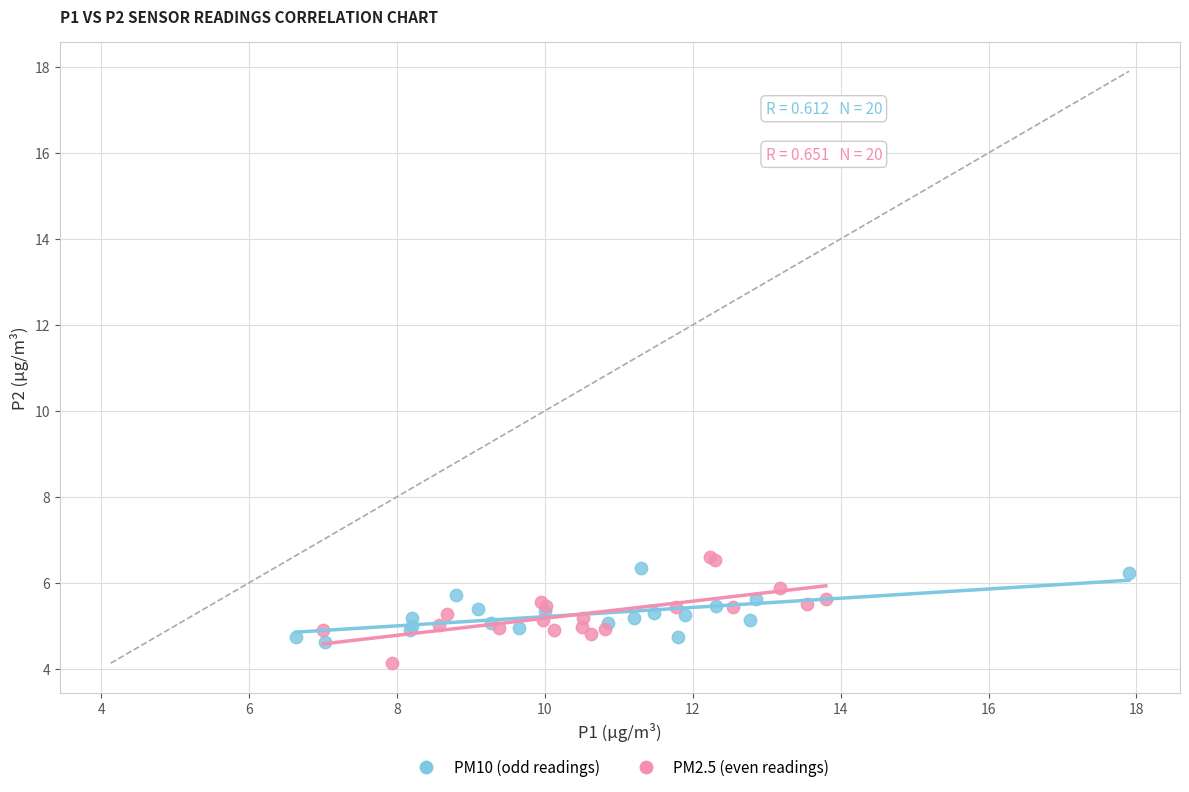

Which series has the widest spread of Y values?

PM2.5 (even readings)